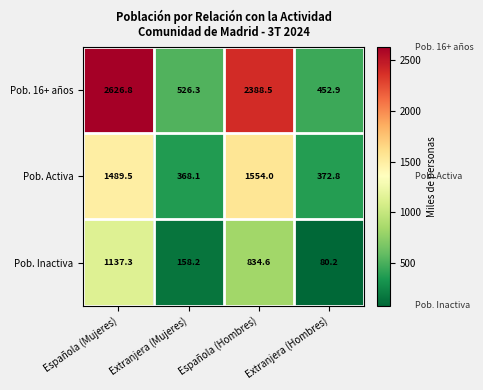

What is the maximum value shown in the chart?

2626.8